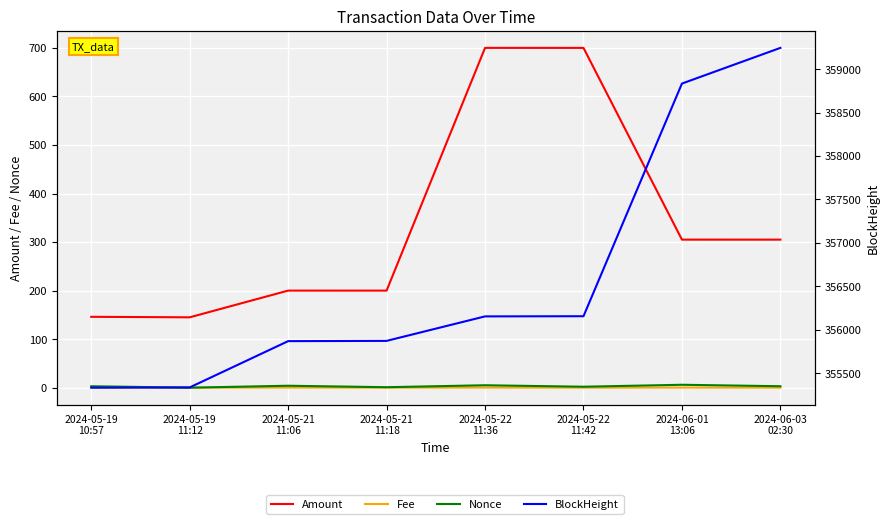

True or false: BlockHeight has more than 2 interior local peaks.

False